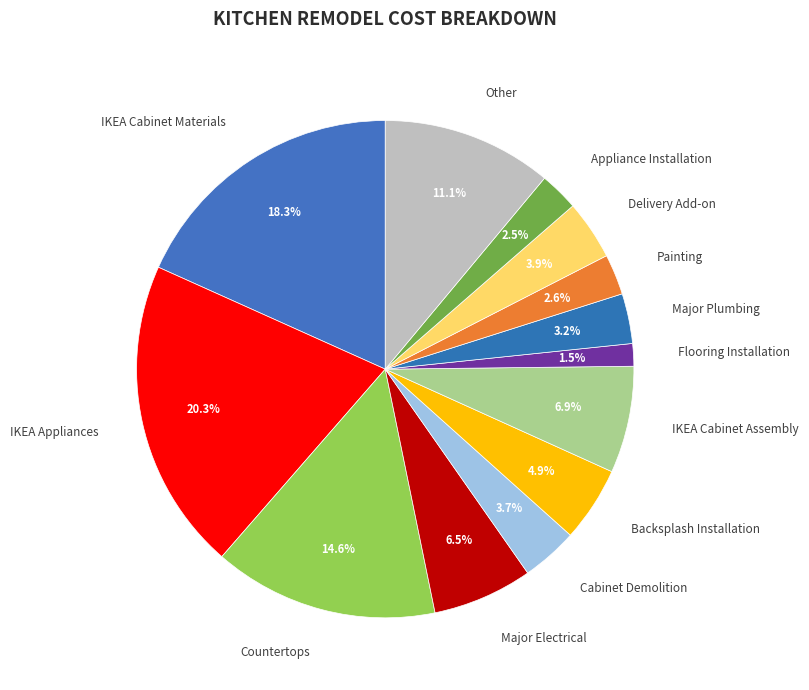

To the nearest percent, what percentage of the pie is IKEA Appliances?

20%